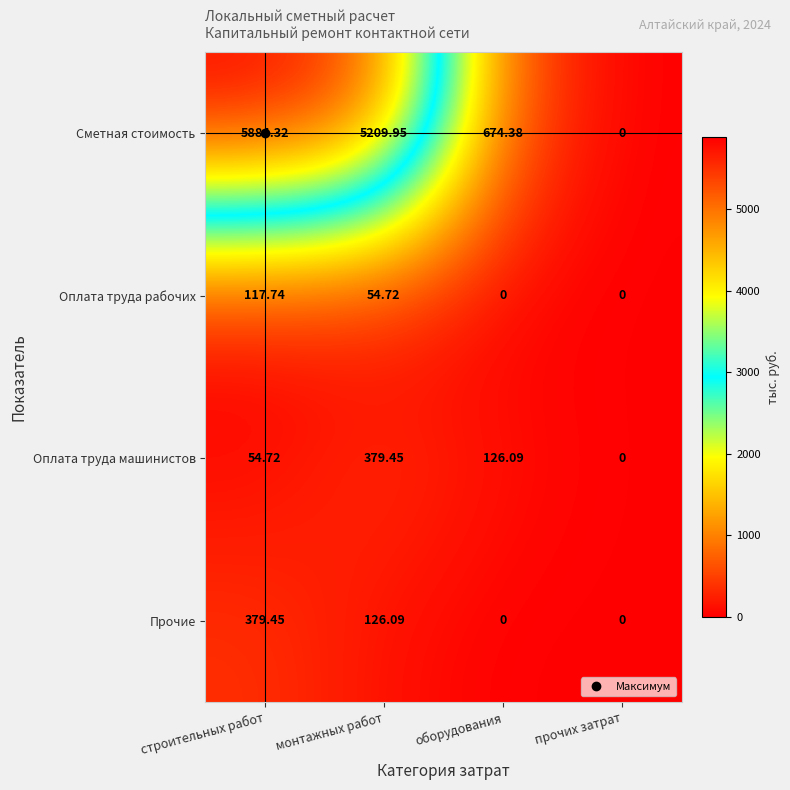

List the labels in order of Оплата труда машинистов value, largest first.

монтажных работ, оборудования, строительных работ, прочих затрат